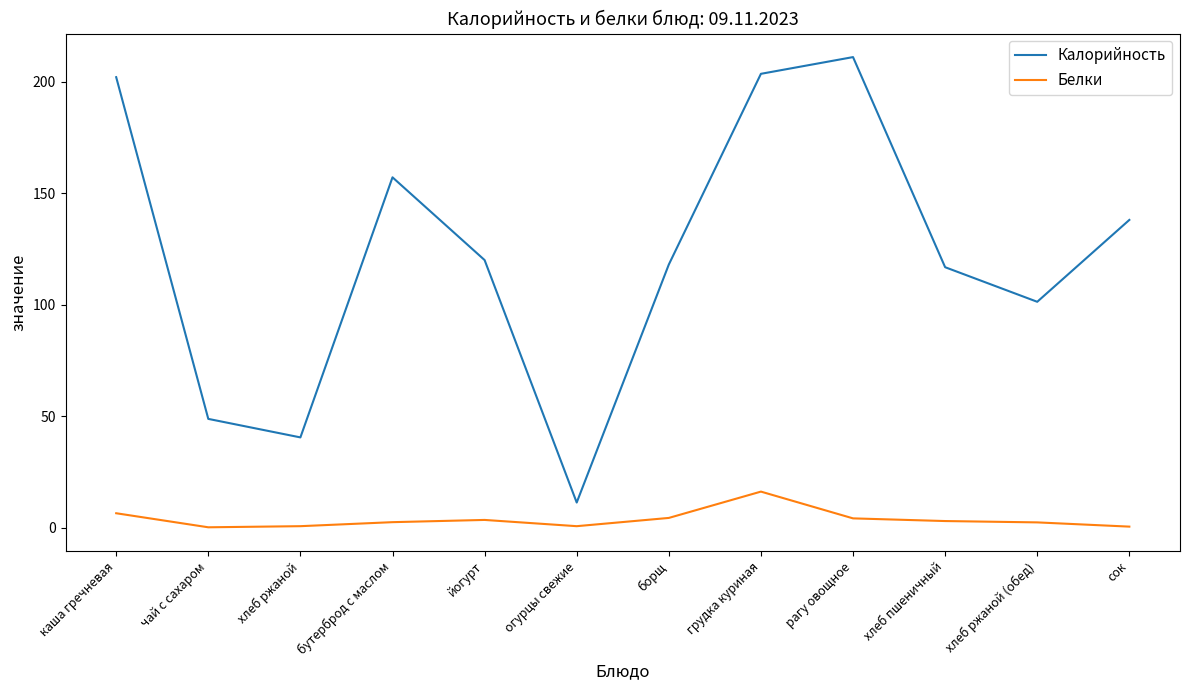

What position from the left is борщ?

7